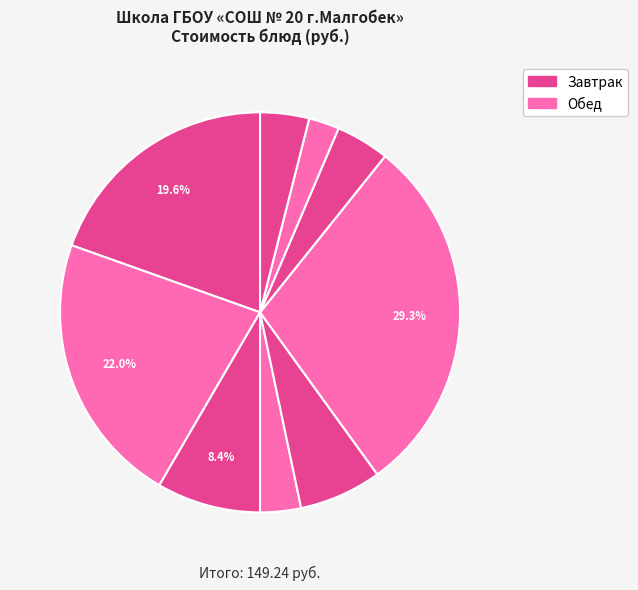

Count the number of slices in the pie.

9